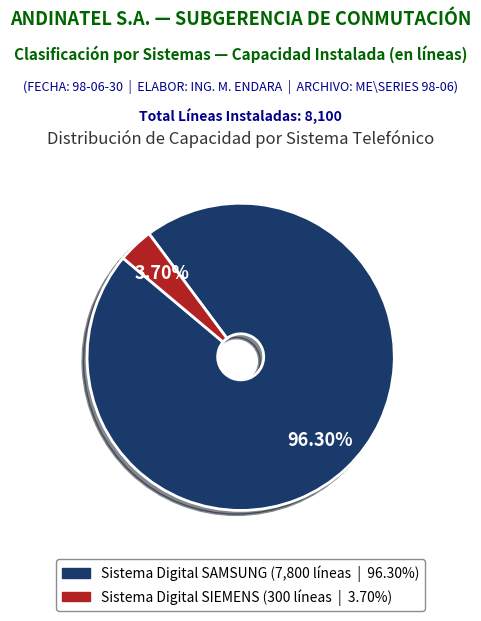

Is there a majority slice in this chart?

Yes